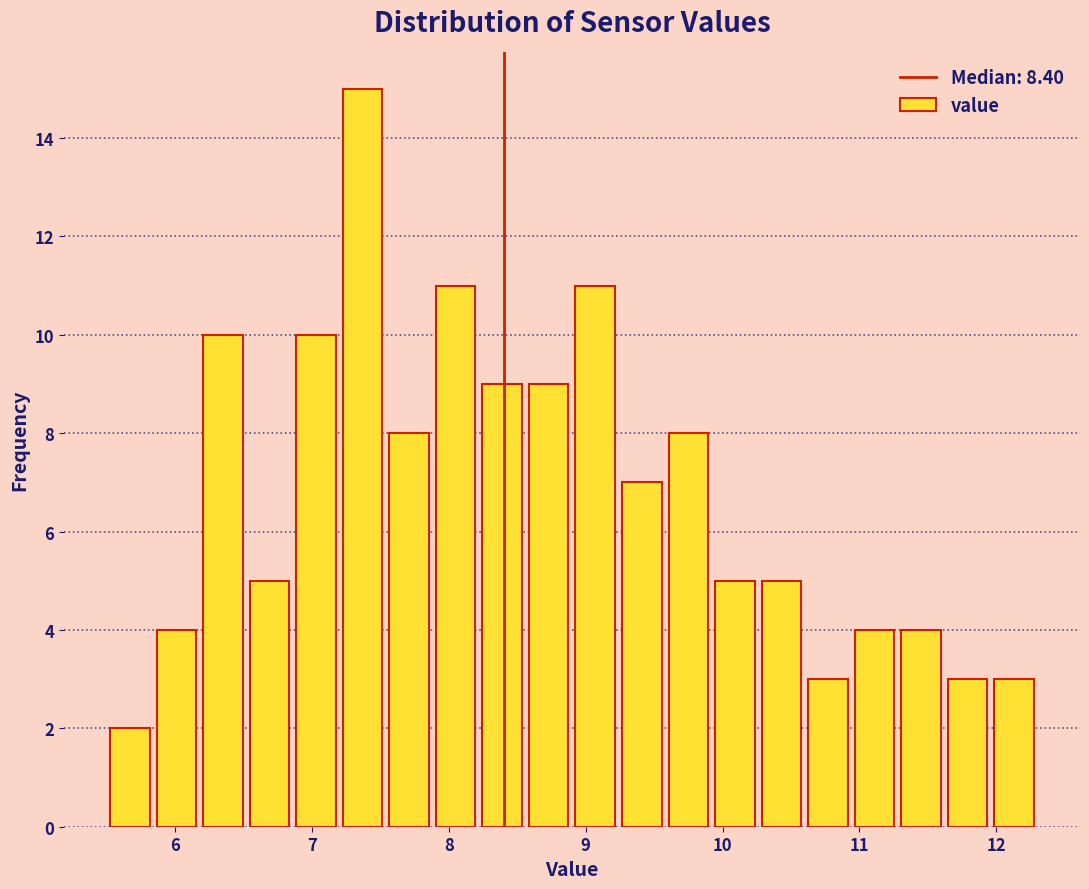

Around what value on the x-axis is the tallest bar? Give the approximate position of its centre, as read against the axis.

7.4